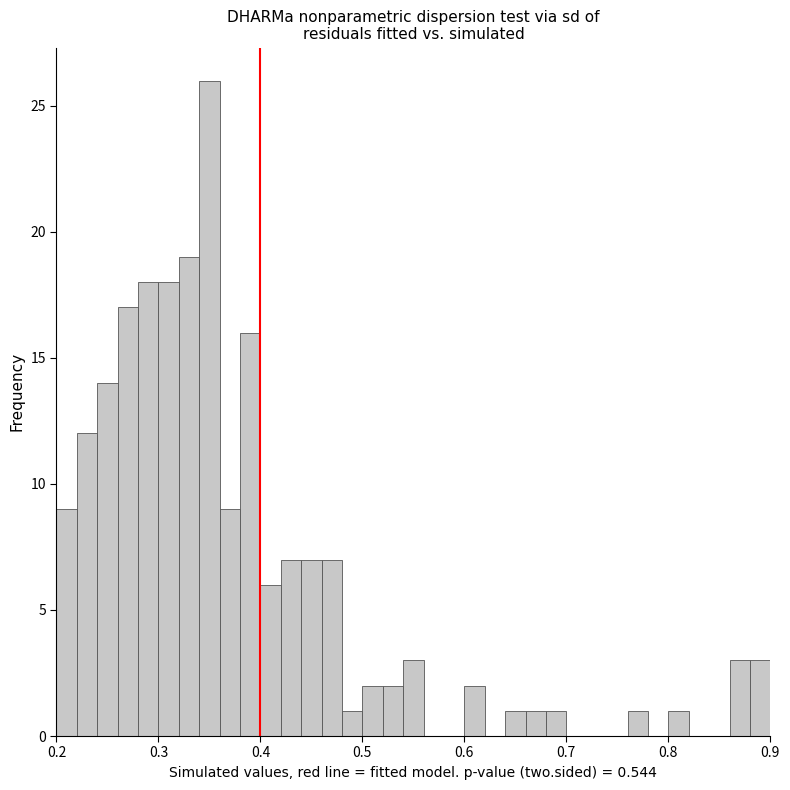

Read against the x-axis, roughly where is the centre of the tallest bar?

0.35